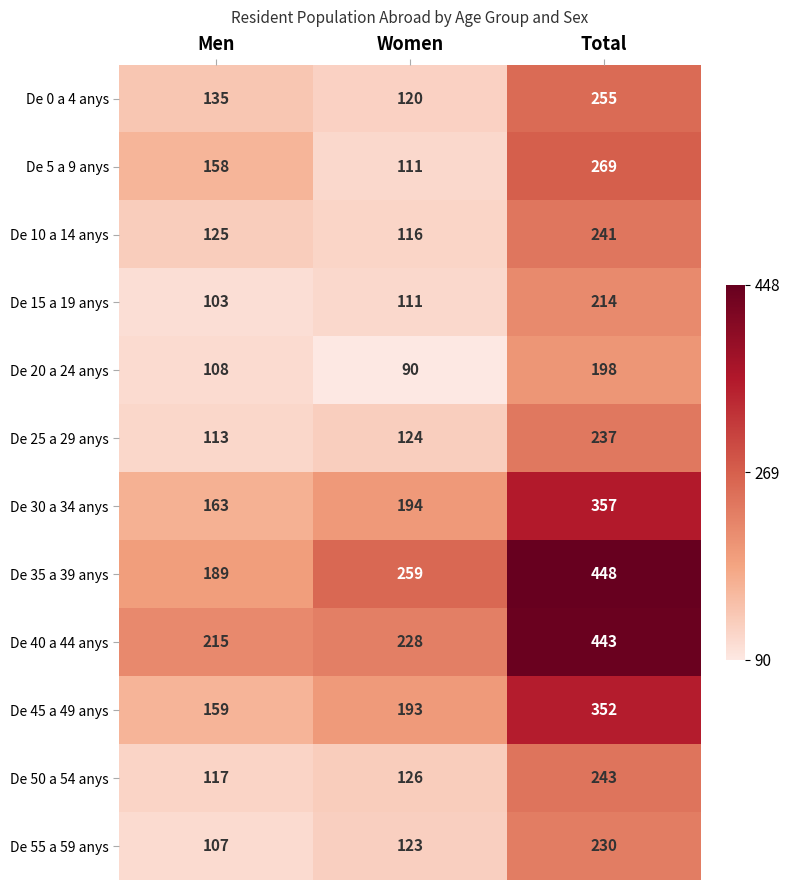

Which series has the largest range (max minus min)?

De 35 a 39 anys